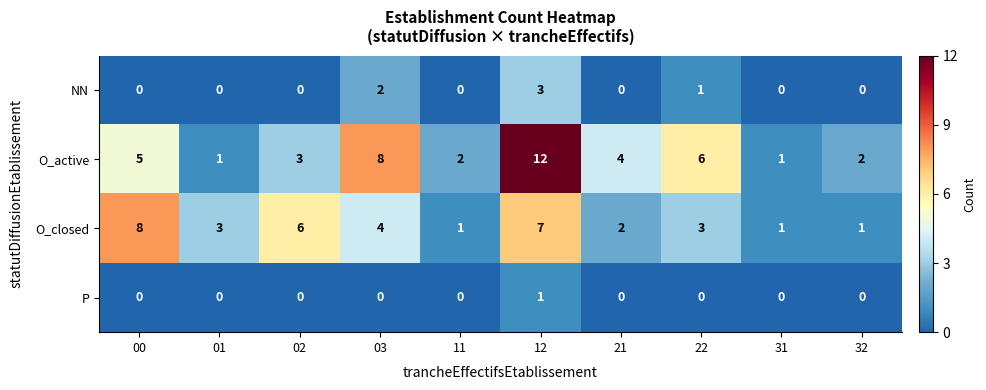

What is the sum of the O_closed values at 03 and 31?

5